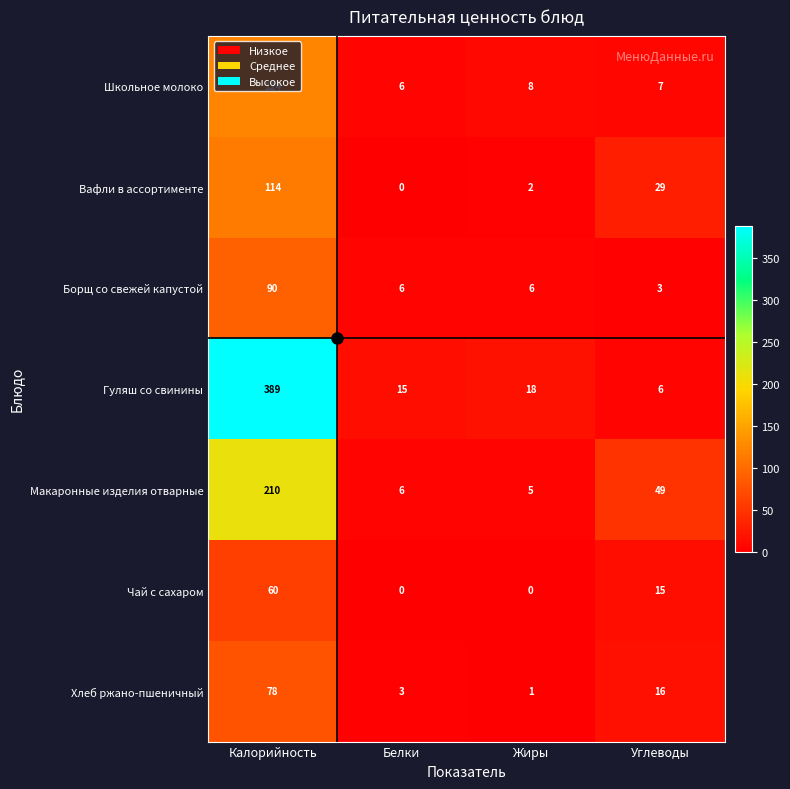

Rank the series at Жиры from highest to lowest value.

Гуляш со свинины, Школьное молоко, Борщ со свежей капустой, Макаронные изделия отварные, Вафли в ассортименте, Хлеб ржано-пшеничный, Чай с сахаром